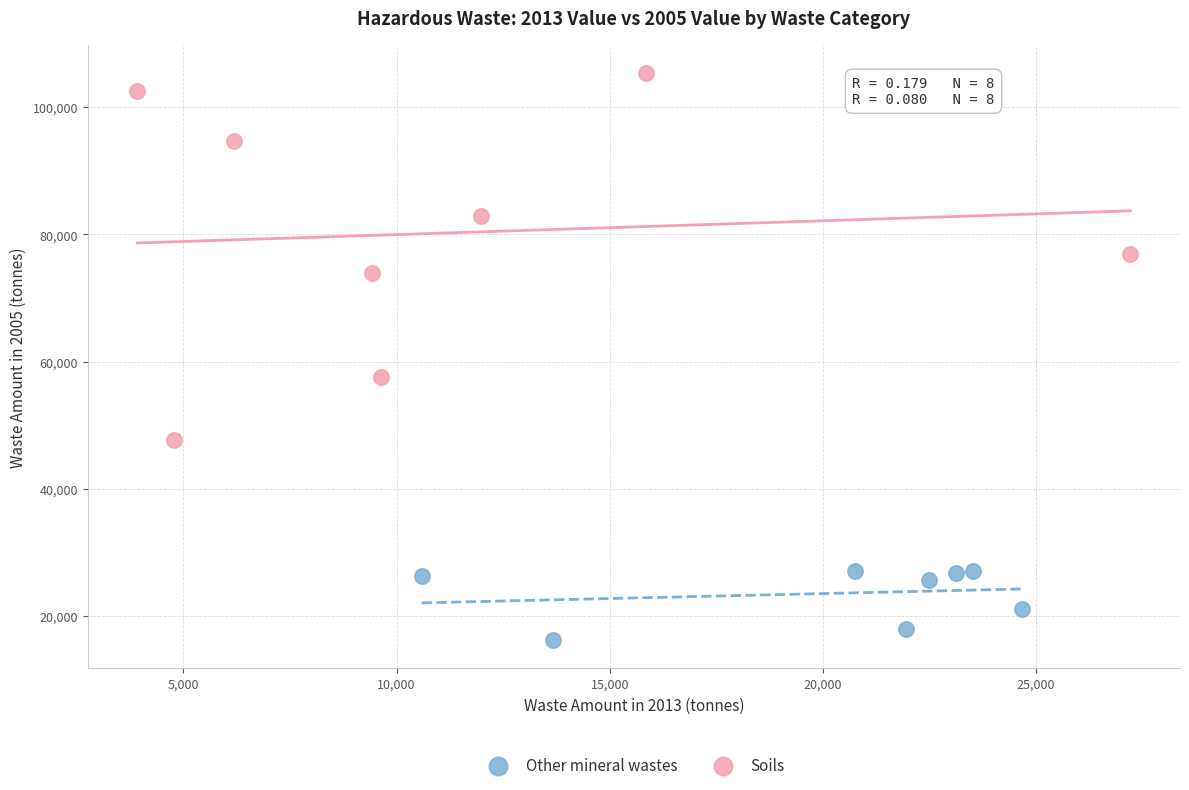

Which series reaches the minimum Y coordinate?

Other mineral wastes